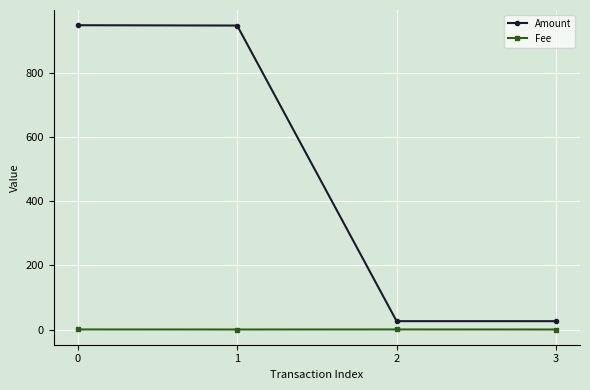

How many data points in Amount are above 947?

2